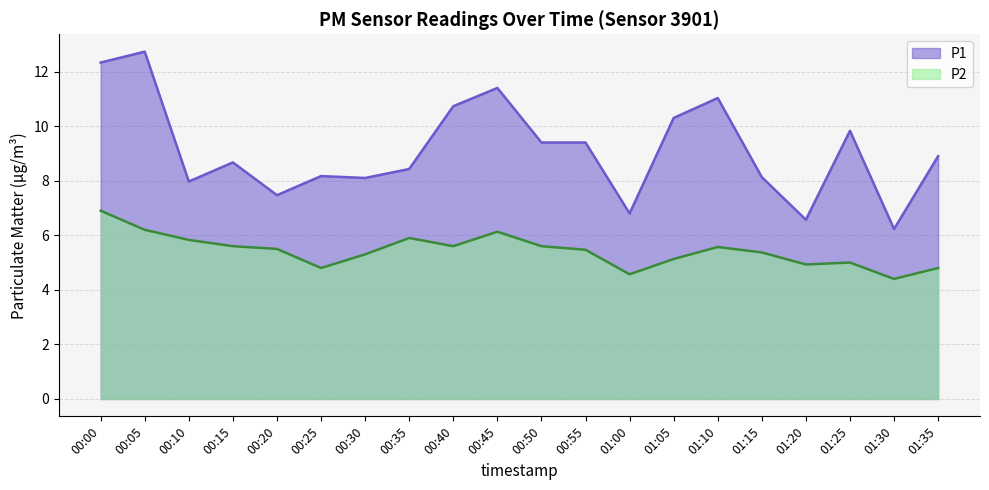

What position from the right is 01:00?

8